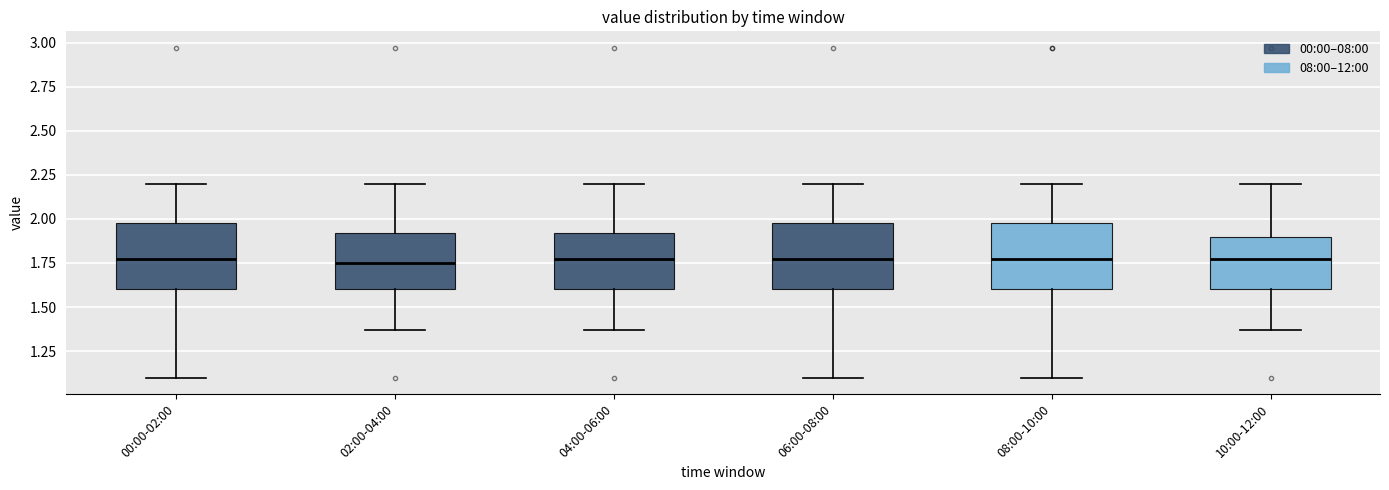

Reading left to right, read every box against the y-axis: the position of its median line, the range the box covers, and the ends of its whiskers. The values are not printed on the chart, so give them approximately, as read against the axis.

00:00-02:00: median 1.75, box 1.60 to 2.00, whiskers 1.10 to 2.20
02:00-04:00: median 1.75, box 1.60 to 1.90, whiskers 1.35 to 2.20
04:00-06:00: median 1.75, box 1.60 to 1.90, whiskers 1.35 to 2.20
06:00-08:00: median 1.75, box 1.60 to 2.00, whiskers 1.10 to 2.20
08:00-10:00: median 1.75, box 1.60 to 2.00, whiskers 1.10 to 2.20
10:00-12:00: median 1.75, box 1.60 to 1.90, whiskers 1.35 to 2.20